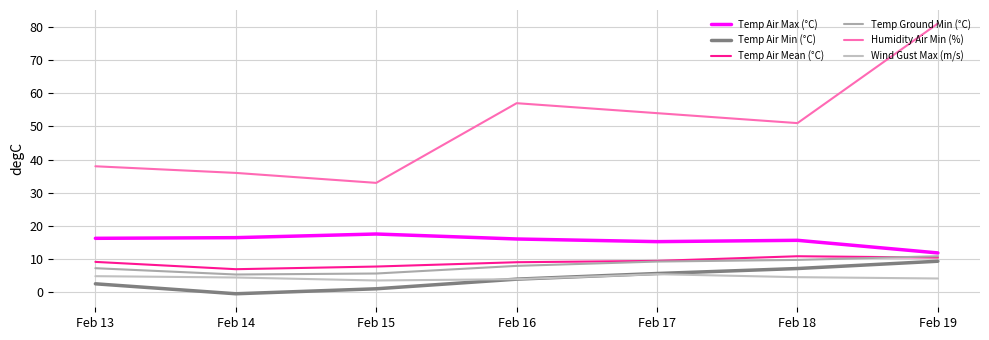

Between Feb 13 and Feb 14, which is larger?

Feb 14